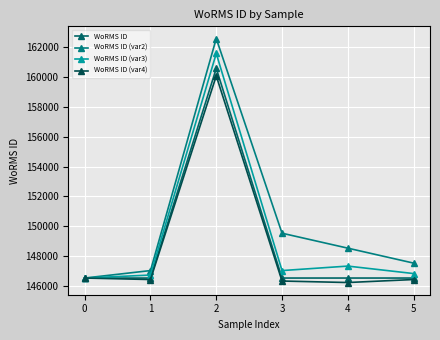

Where does the WoRMS ID (var3) series first go above 147042?

2